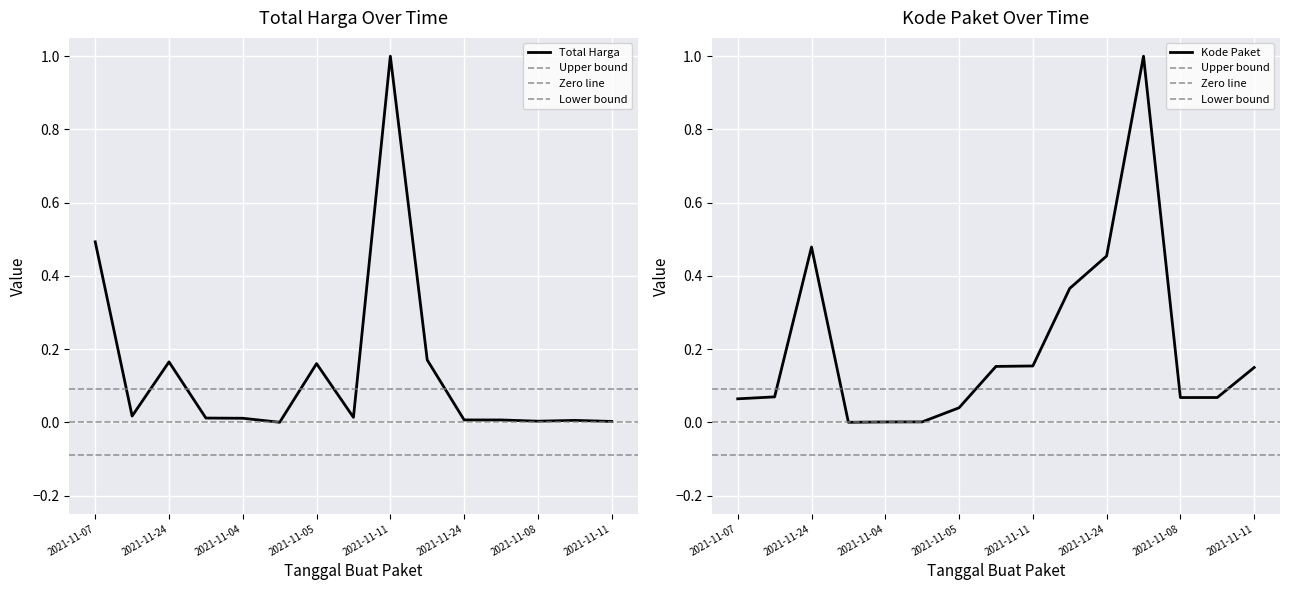

Which label corresponds to the smallest value in the chart?

2021-11-04